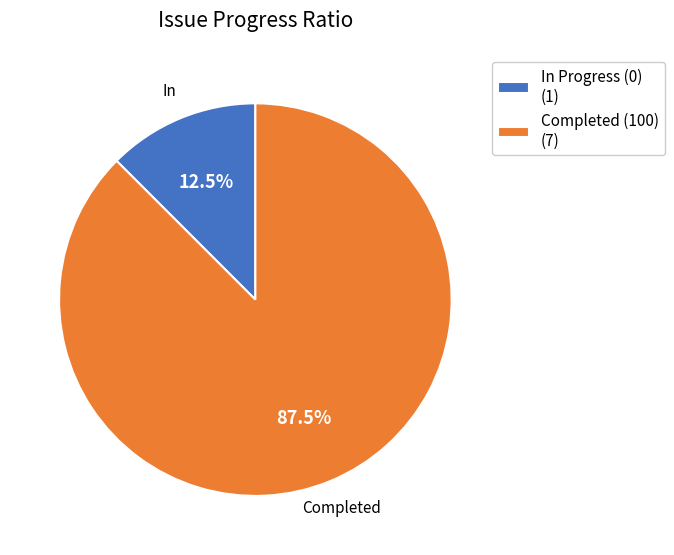

How much of the chart is everything except Completed (100) (7)?

12.5%